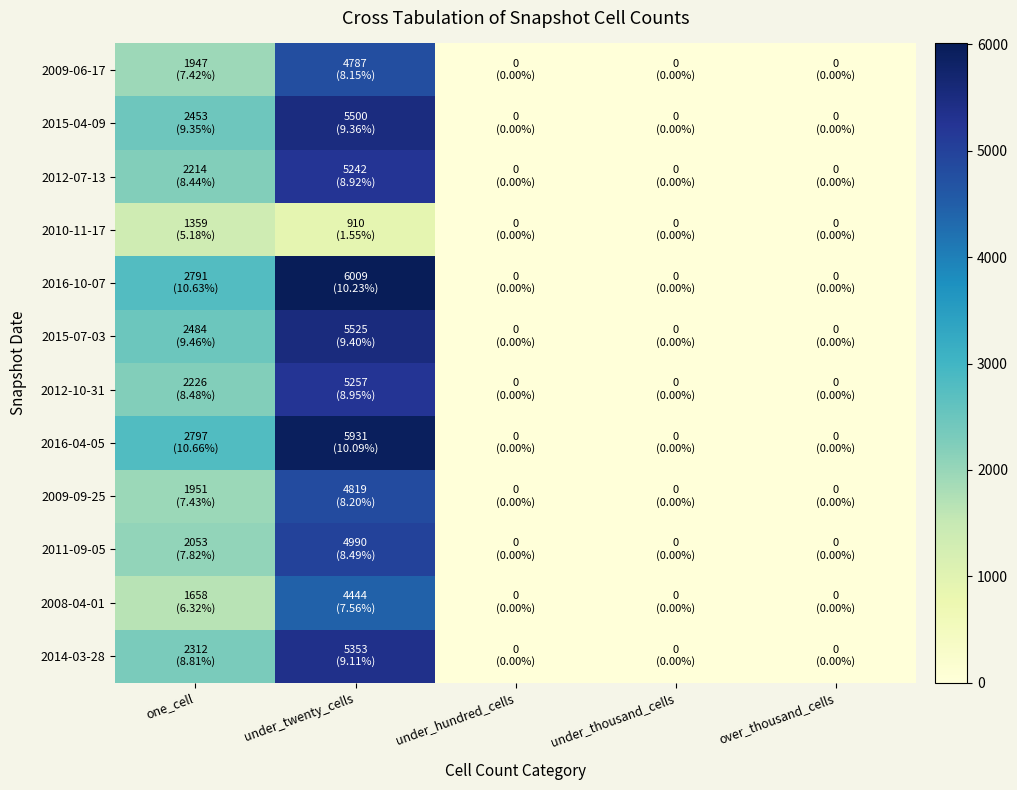

Which series has the largest range (max minus min)?

2016-10-07